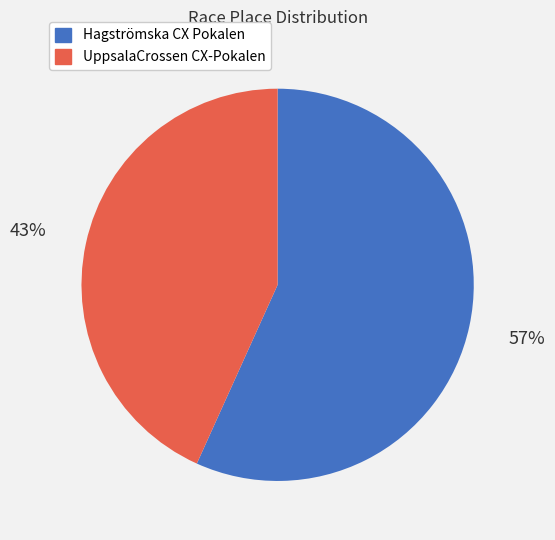

Which category accounts for the majority?

Hagströmska CX Pokalen